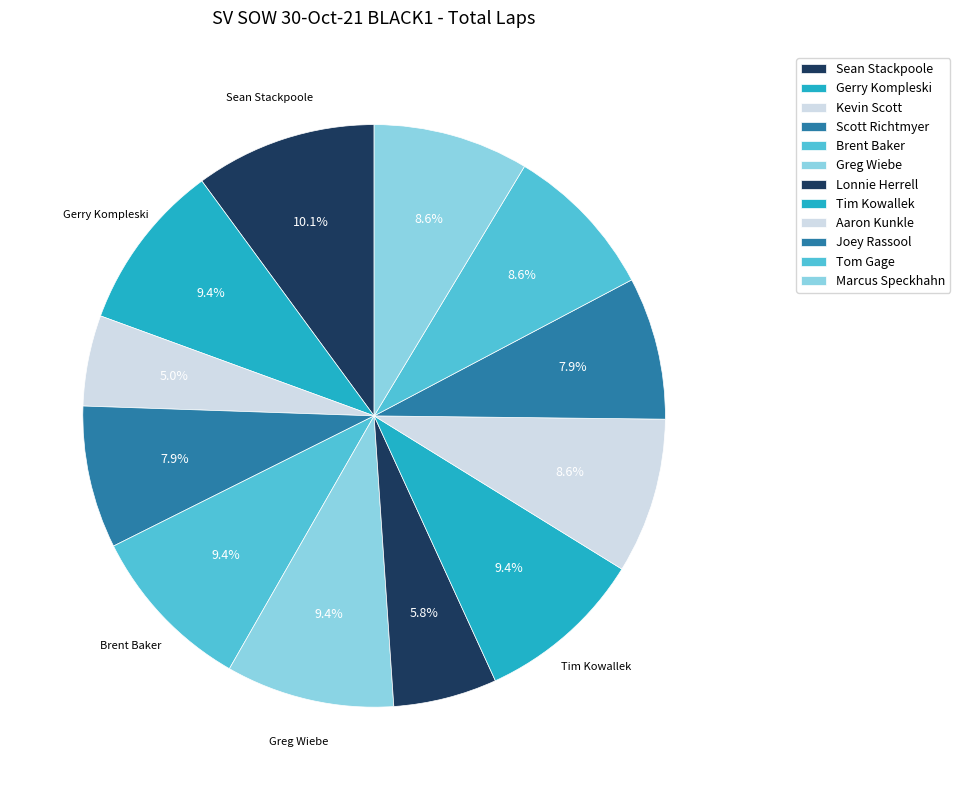

Approximately how many times larger is the value at Tom Gage compared to Sean Stackpoole?

0.9